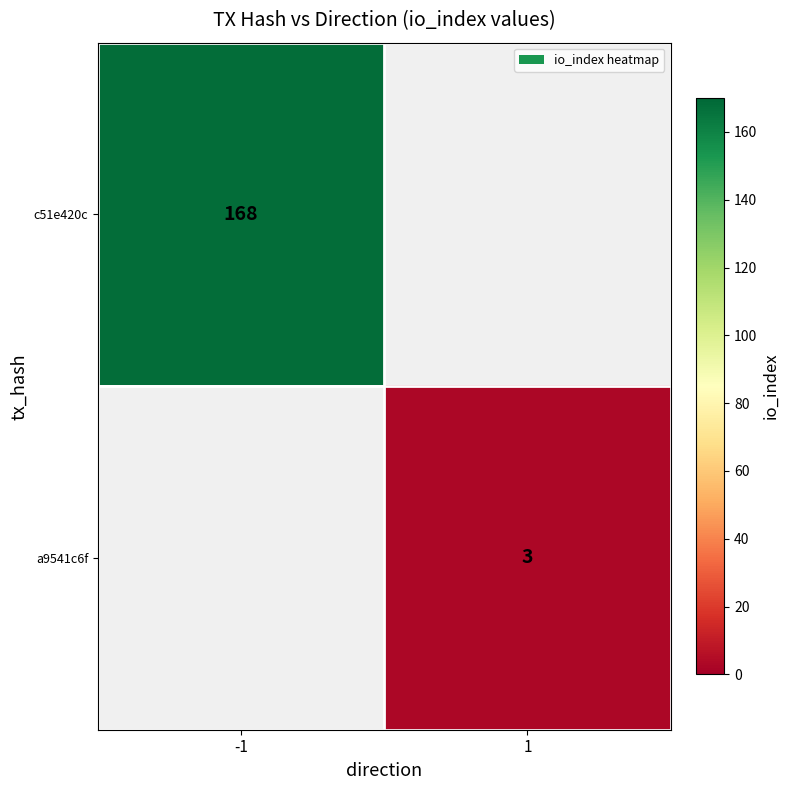

How many categories are shown in the chart?

2